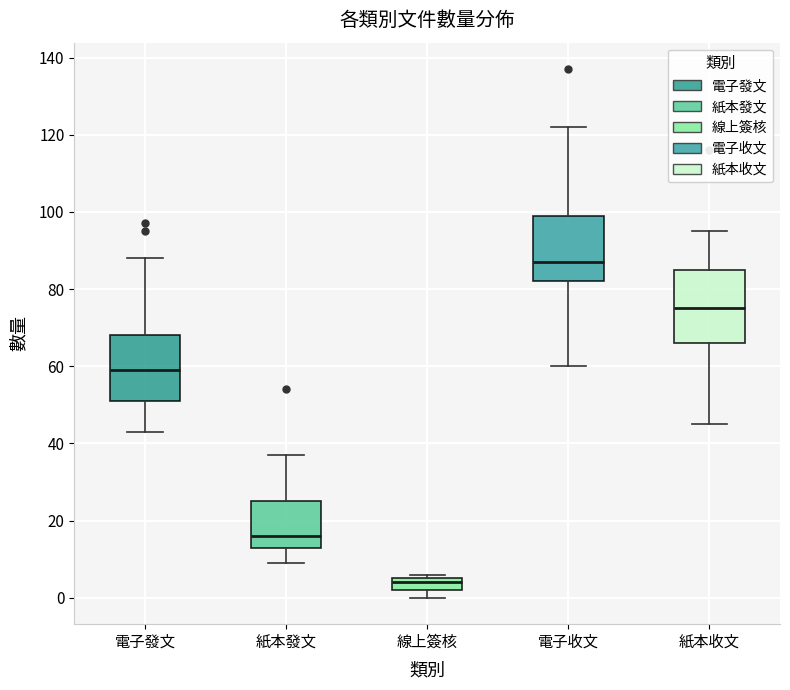

Reading left to right, read every box against the y-axis: the position of its median line, the range the box covers, and the ends of its whiskers. The values are not printed on the chart, so give them approximately, as read against the axis.

電子發文: median 60, box 52 to 68, whiskers 44 to 88
紙本發文: median 16, box 14 to 26, whiskers 10 to 38
線上簽核: median 4, box 2 to 6, whiskers 0 to 6 (just above the box's upper edge)
電子收文: median 88, box 82 to 100, whiskers 60 to 122
紙本收文: median 76, box 66 to 86, whiskers 46 to 96